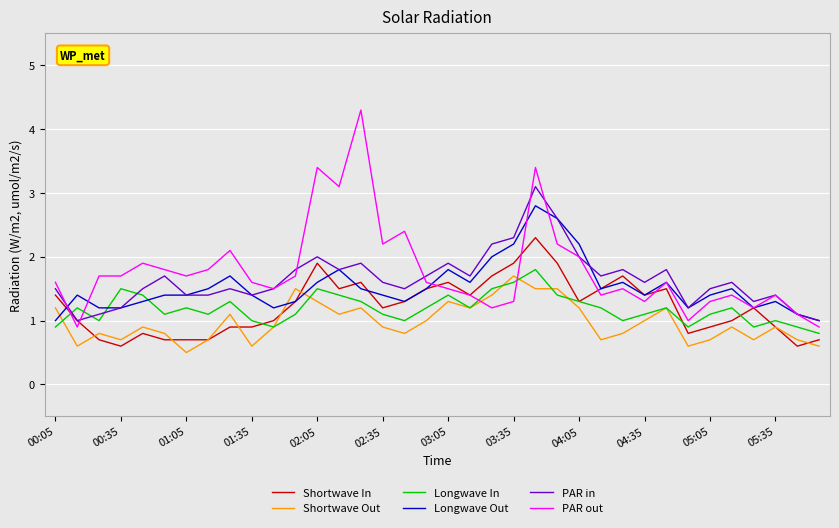

Rank the series by their maximum value, from lowest to highest.

Shortwave Out, Longwave In, Shortwave In, Longwave Out, PAR in, PAR out